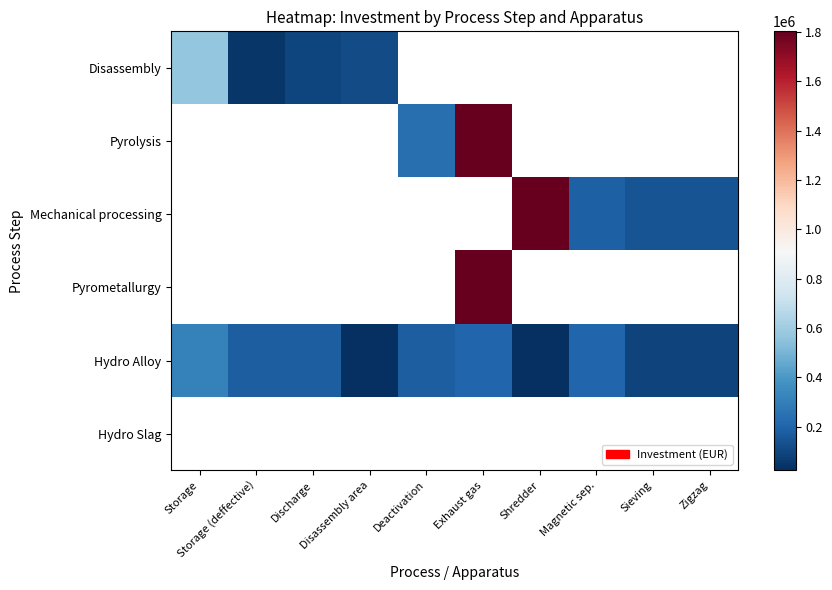

Count the number of categories in the chart.

10